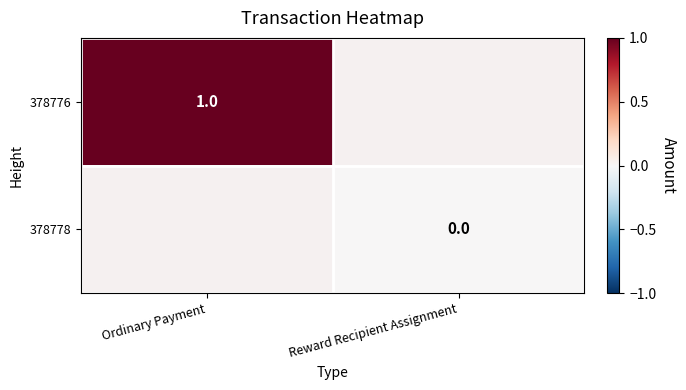

The value of 378776 at Ordinary Payment is 1. True or false?

True